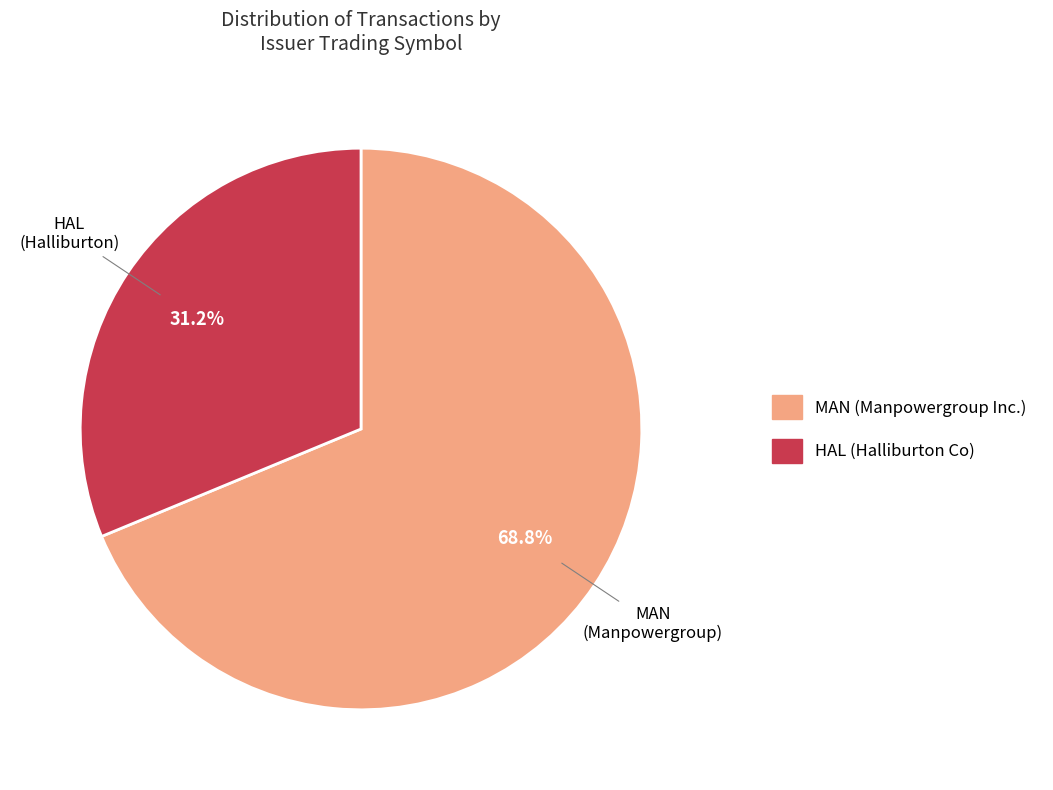

Is it true that MAN is 69% of the pie?

True